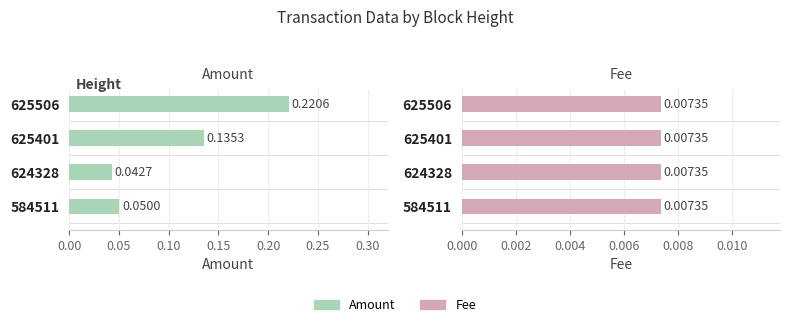

How many bars are there in total?

8